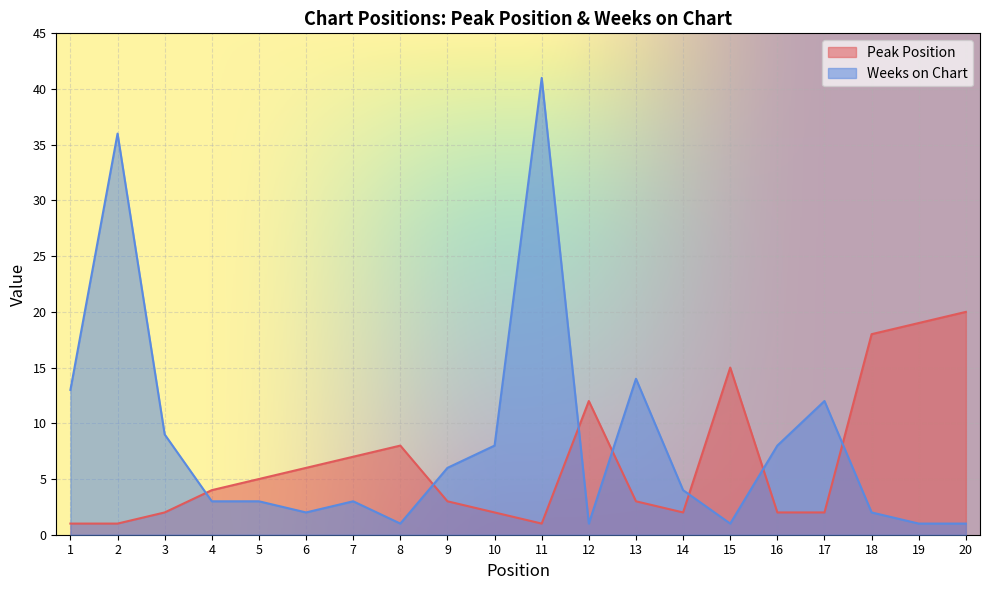

The value of Peak Position at 19 is 33. True or false?

False